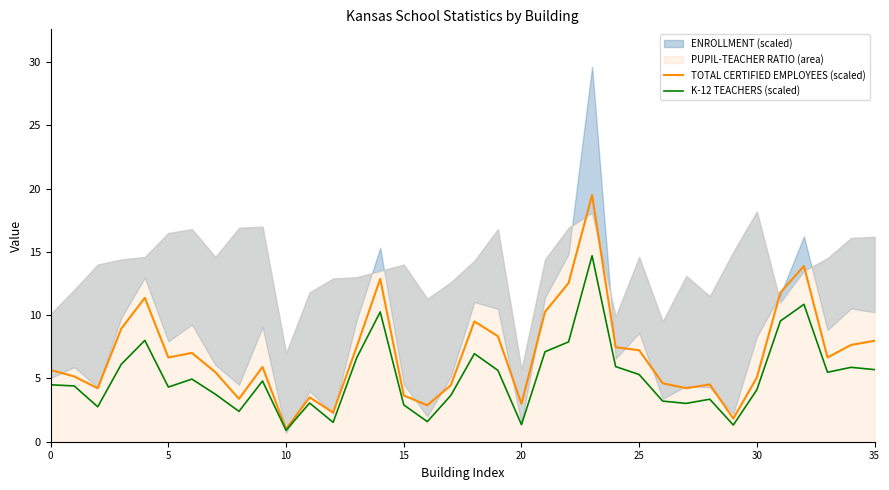

What is the minimum value for TOTAL CERTIFIED EMPLOYEES (scaled)?

1.0